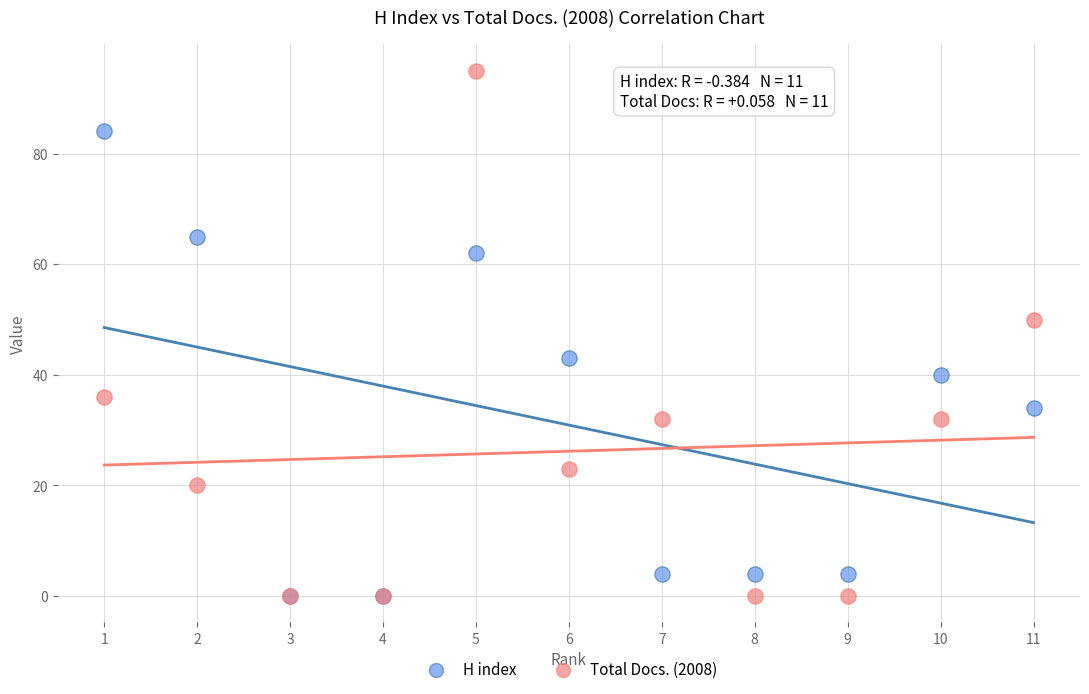

What are all the series names shown in the legend?

H index, Total Docs. (2008)